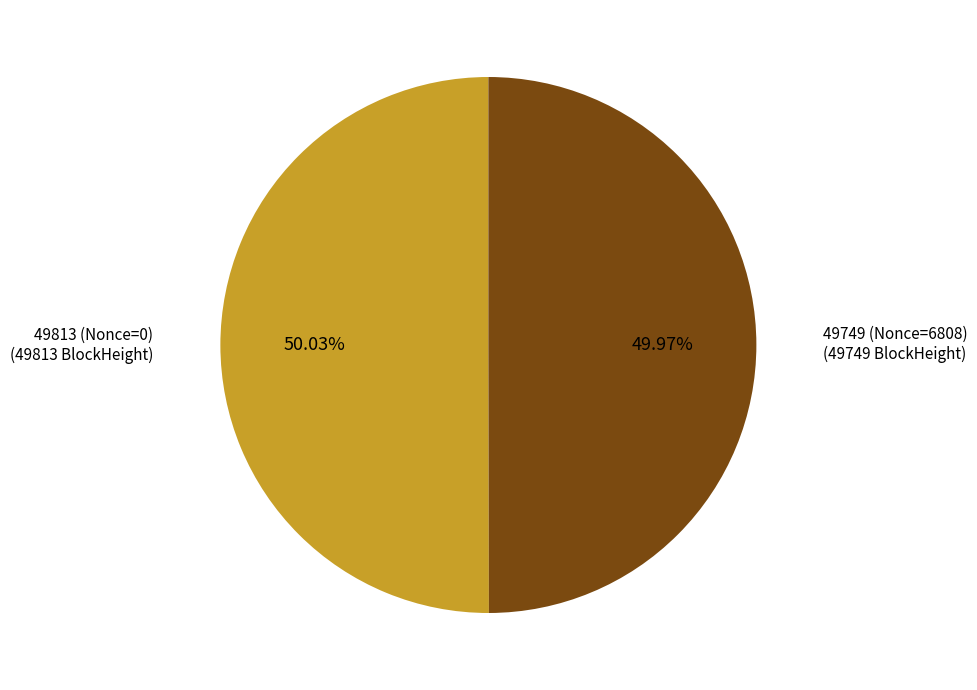

Does any single category account for the majority?

Yes